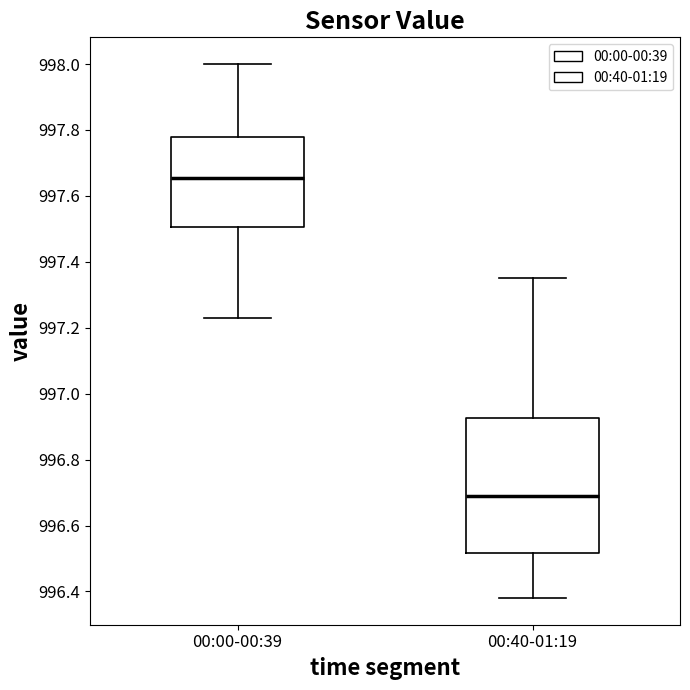

Comparing the boxes themselves (not the whiskers), which one is the tallest?

00:40-01:19